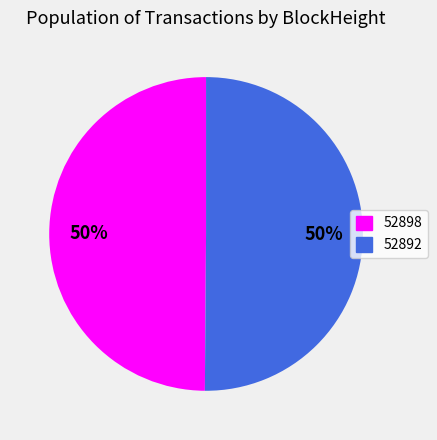

What is the ratio of the value at 52898 to the value at 52892?

1.0